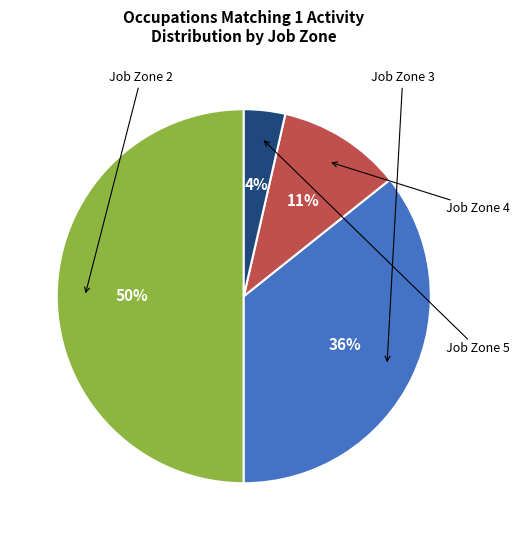

To the nearest percent, what is the average slice percentage?

25%